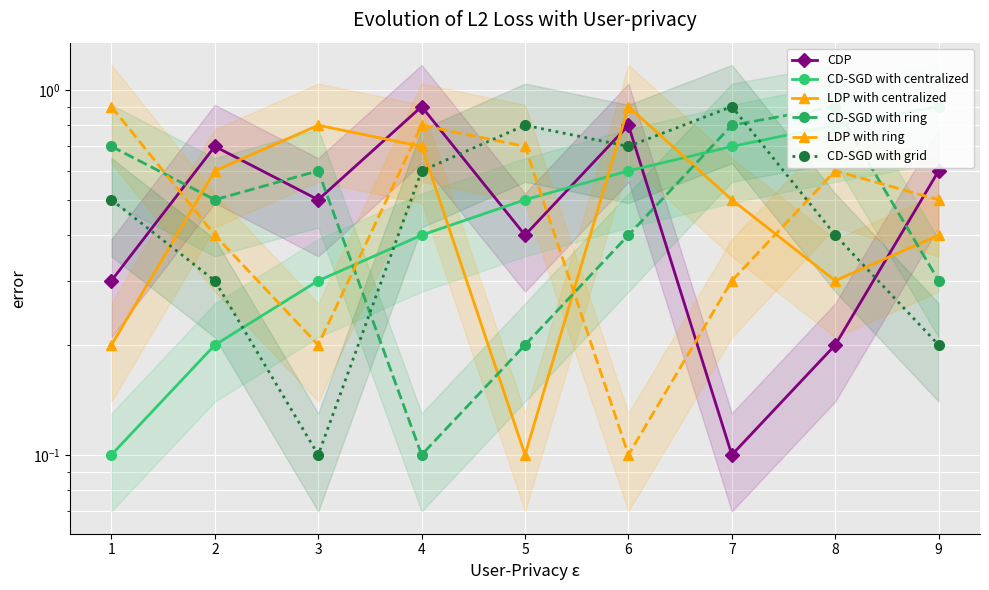

Rank the series by their maximum value, from lowest to highest.

CDP, CD-SGD with centralized, LDP with centralized, CD-SGD with ring, LDP with ring, CD-SGD with grid